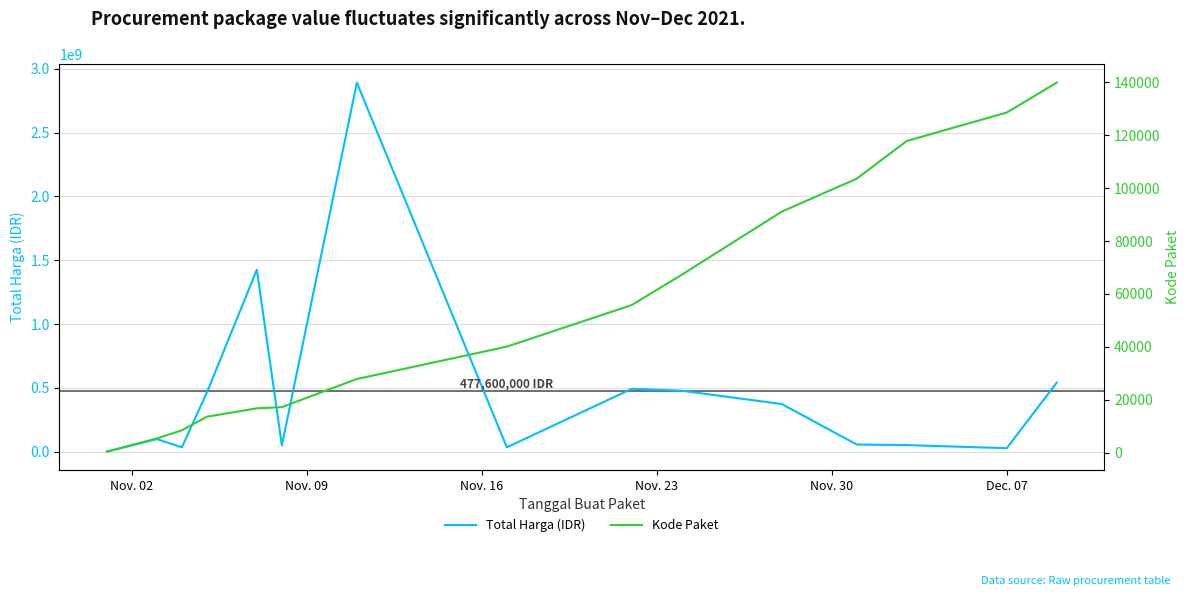

Is the value of Kode Paket at 6 greater than the value of Total Harga (IDR) at 13?

No